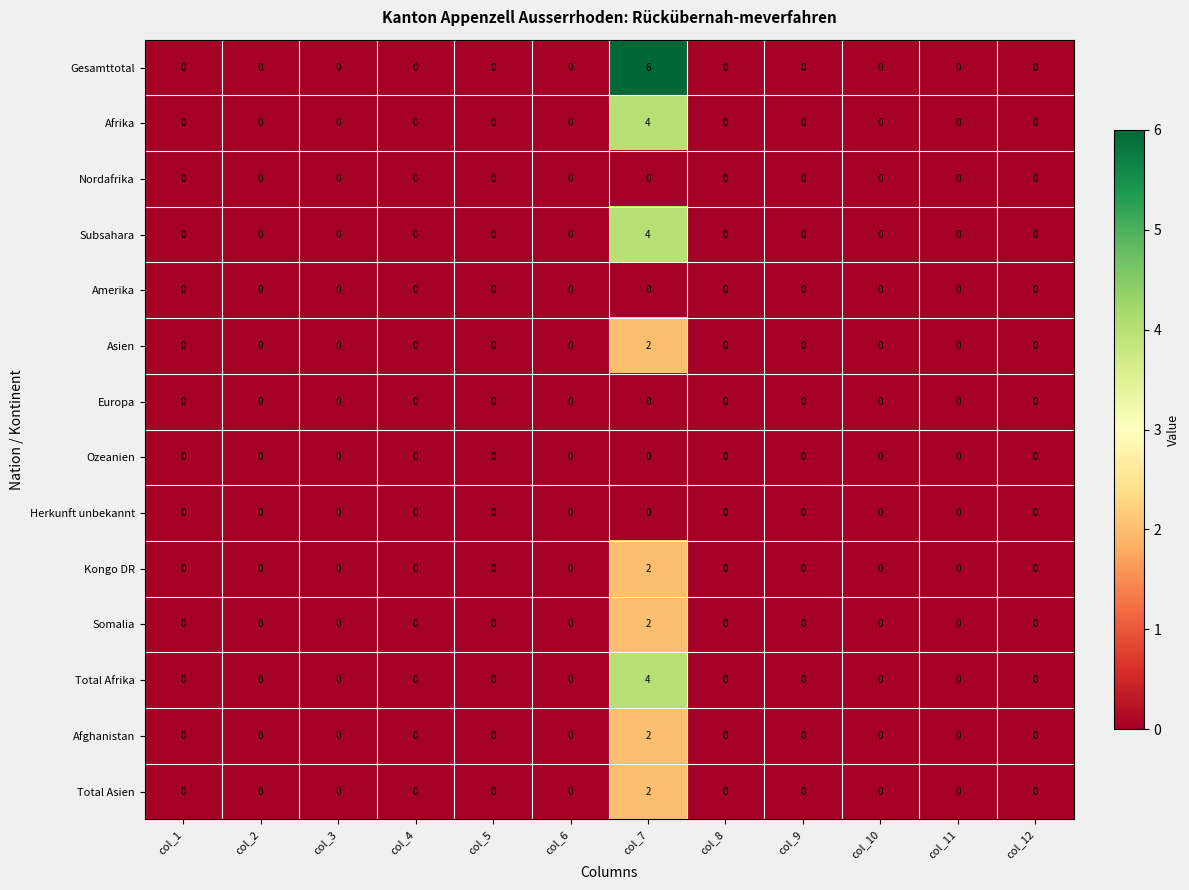

At which category is the sum across all series the highest?

col_7